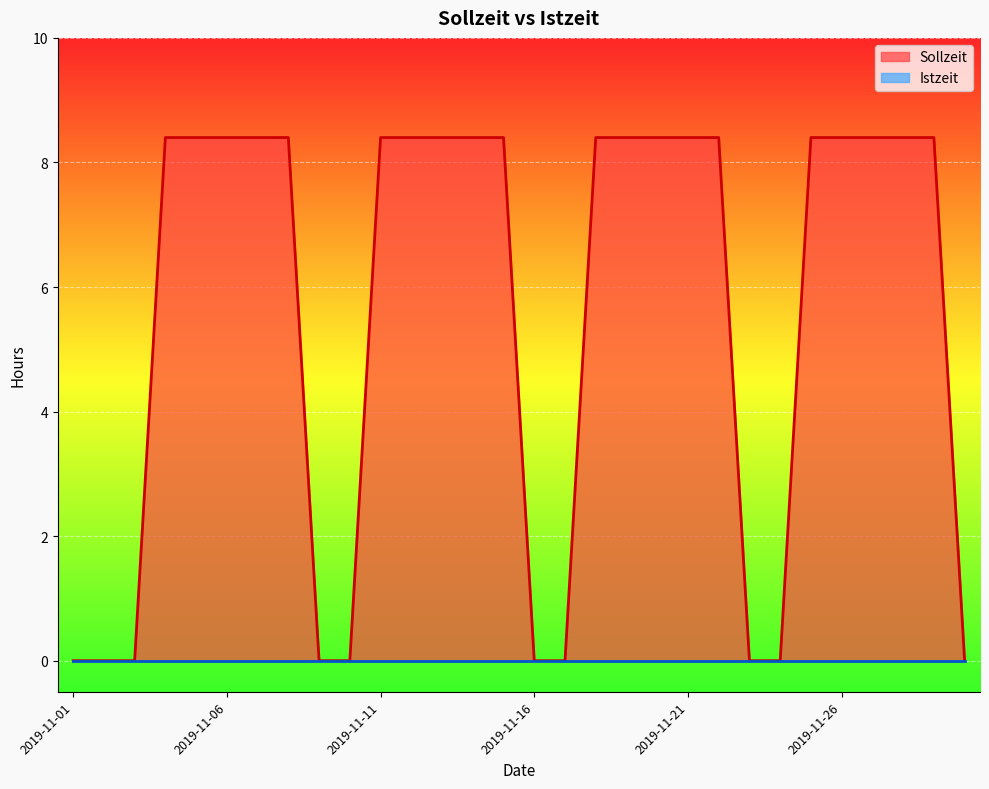

Where is the data nearest to the value 4?

2019-11-01